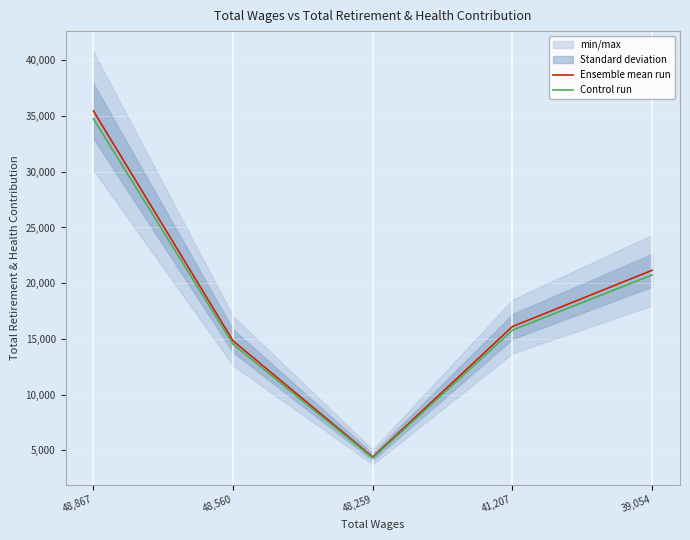

True or false: Ensemble mean run and Control run cross at least once.

False